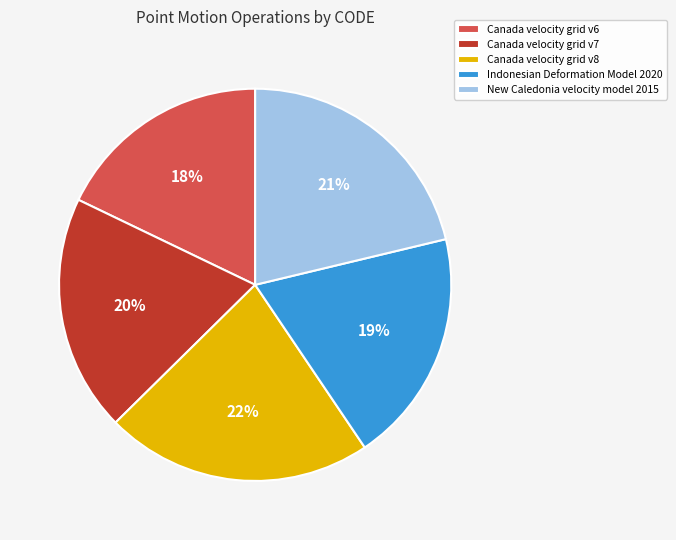

To the nearest percent, what is the difference between the largest and smallest slice percentages?

4%